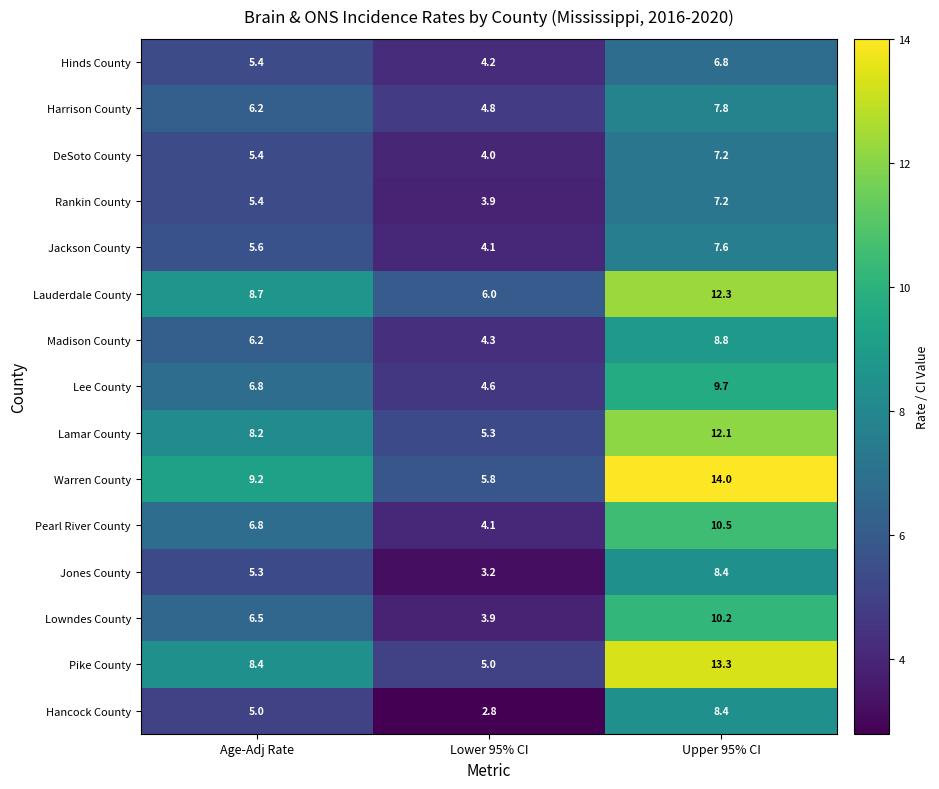

The value of Hinds County at Upper 95% CI is 6.8. True or false?

True